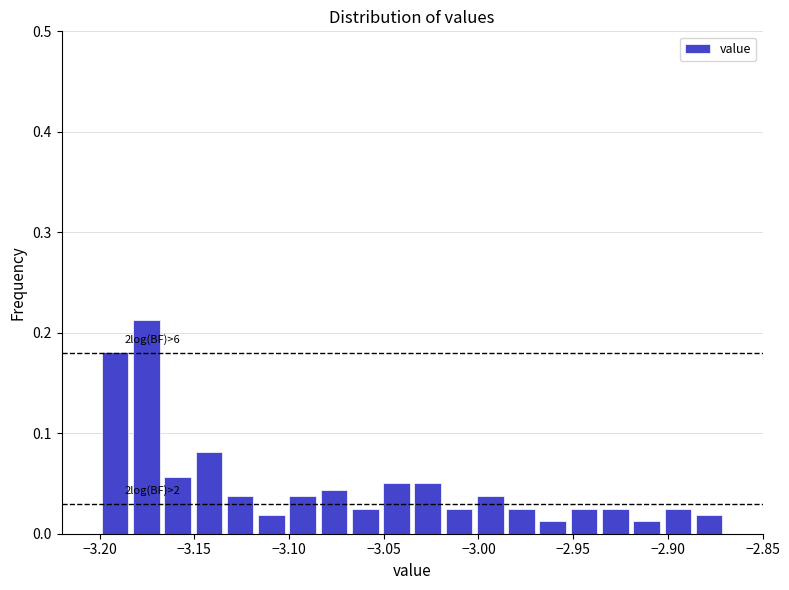

Read against the x-axis, roughly where is the centre of the tallest bar?

-3.175